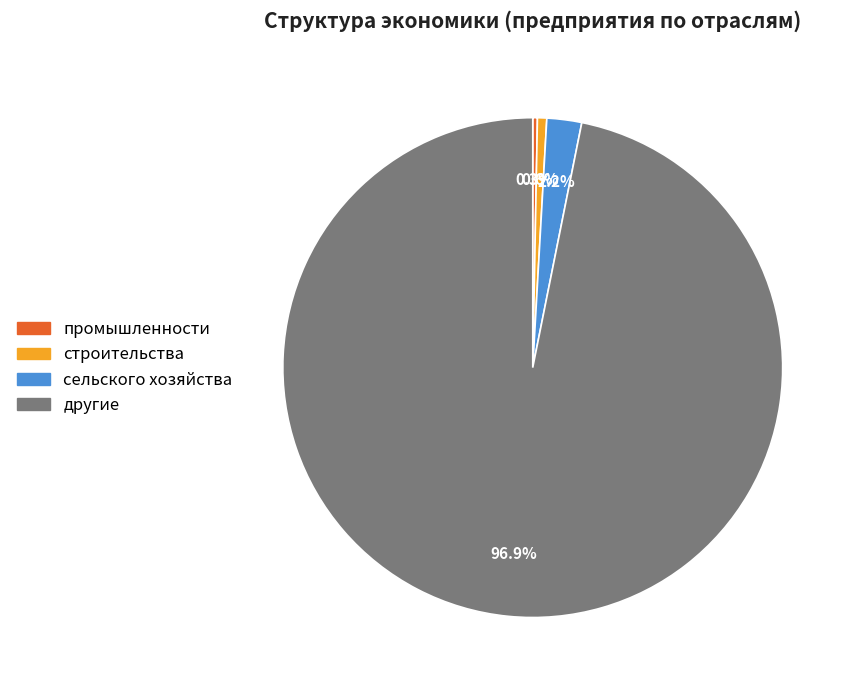

Which has a higher value, сельского хозяйства or строительства?

сельского хозяйства